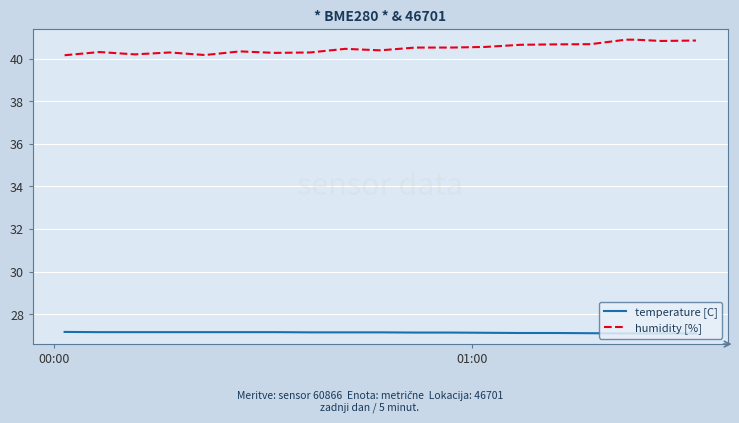

What is the average value of the humidity [%] series?

40.5